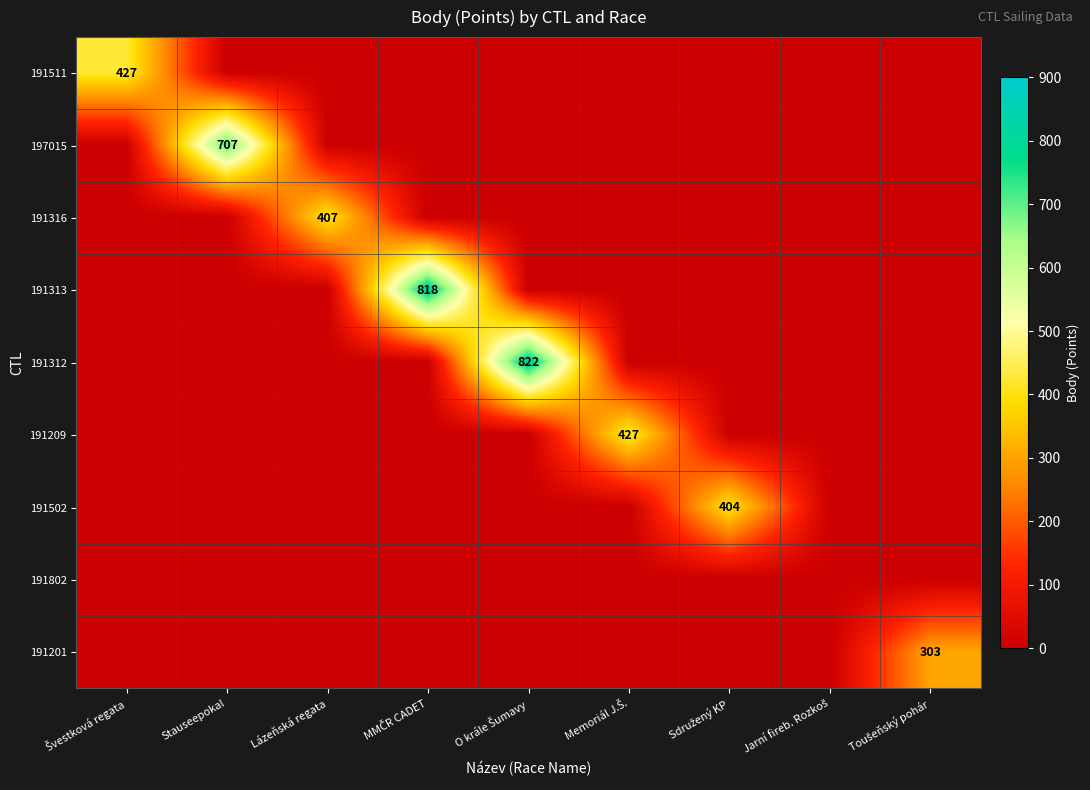

Count the number of categories in the chart.

9